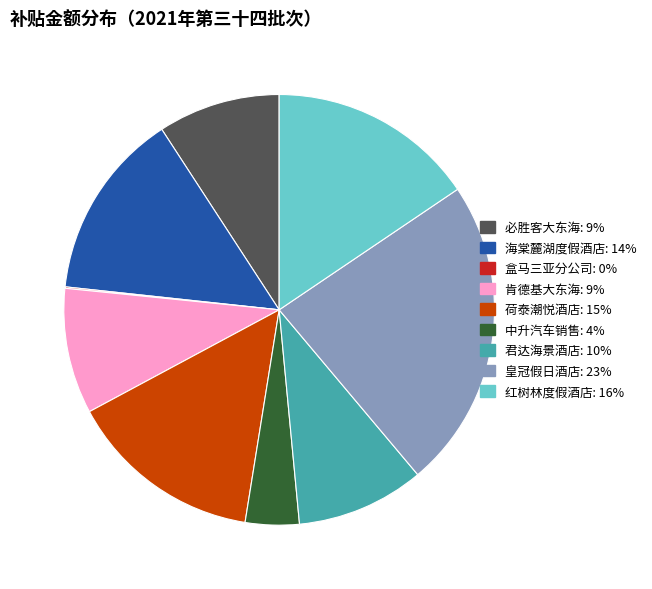

The 荷泰潮悦酒店: 15% slice represents 15% of the pie. True or false?

True